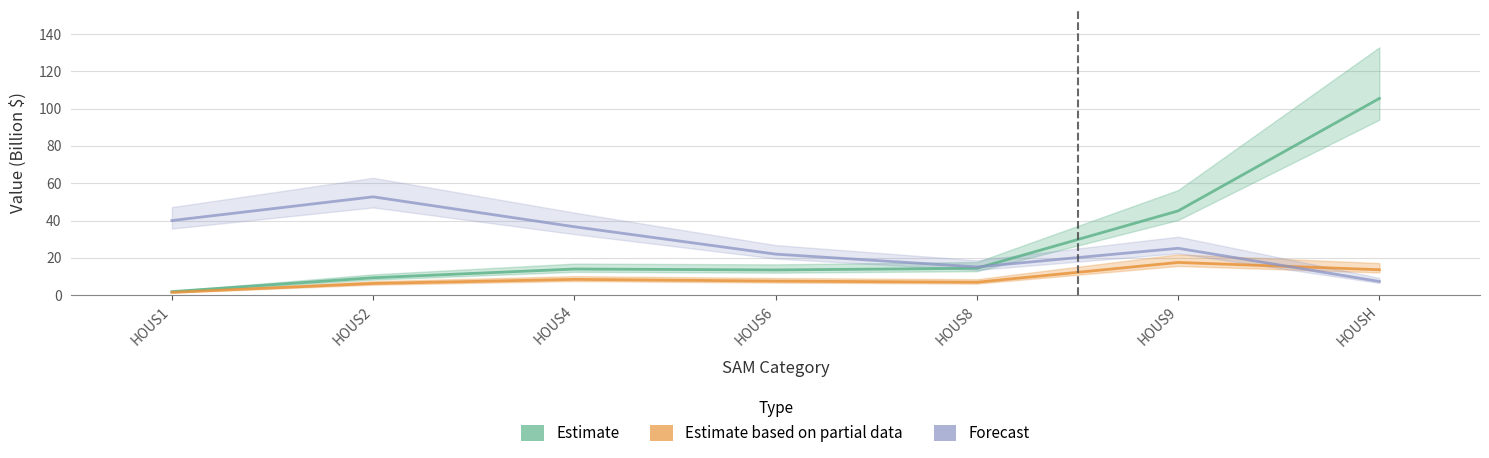

What is the label of the 5th point from the right?

HOUS4